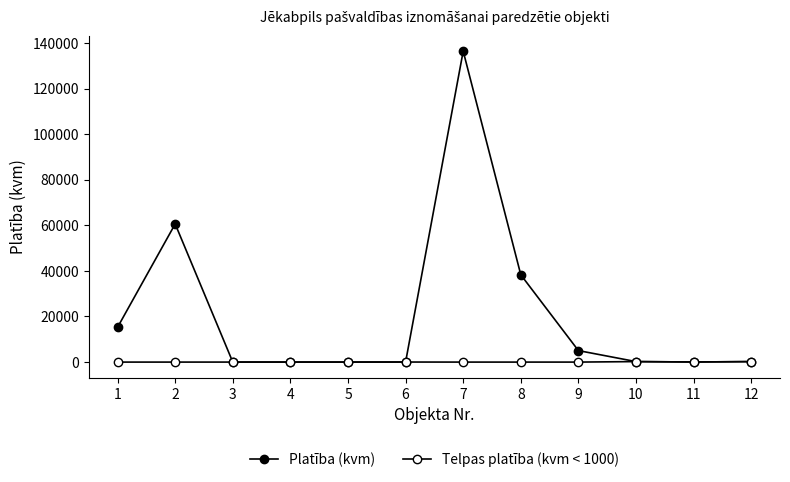

What is the maximum value for Platība (kvm)?

136400.0